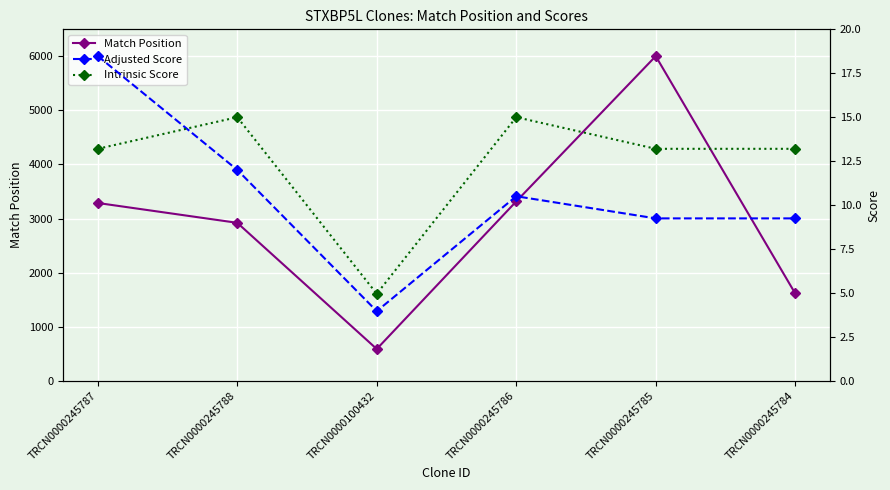

At which category is the sum across all series the highest?

TRCN0000245785